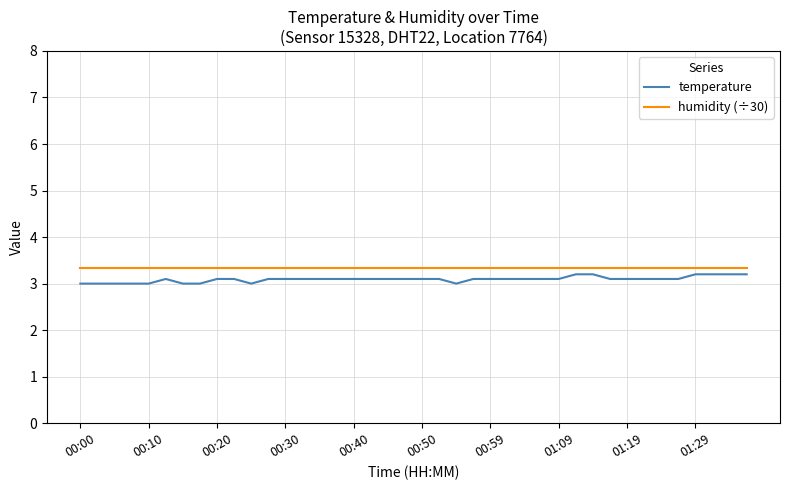

What are all the series names shown in the legend?

temperature, humidity (÷30)